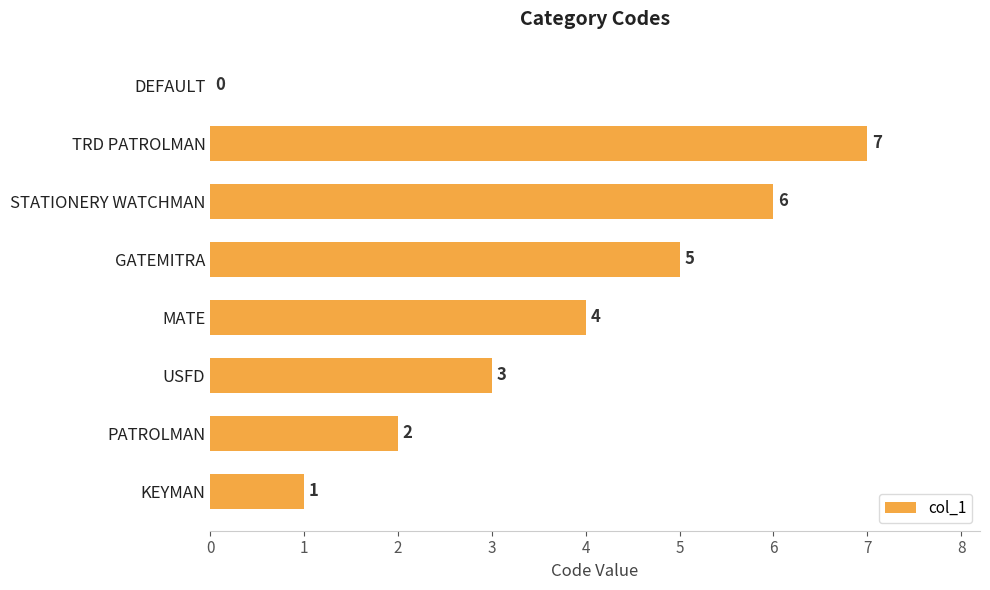

What is the average value?

4